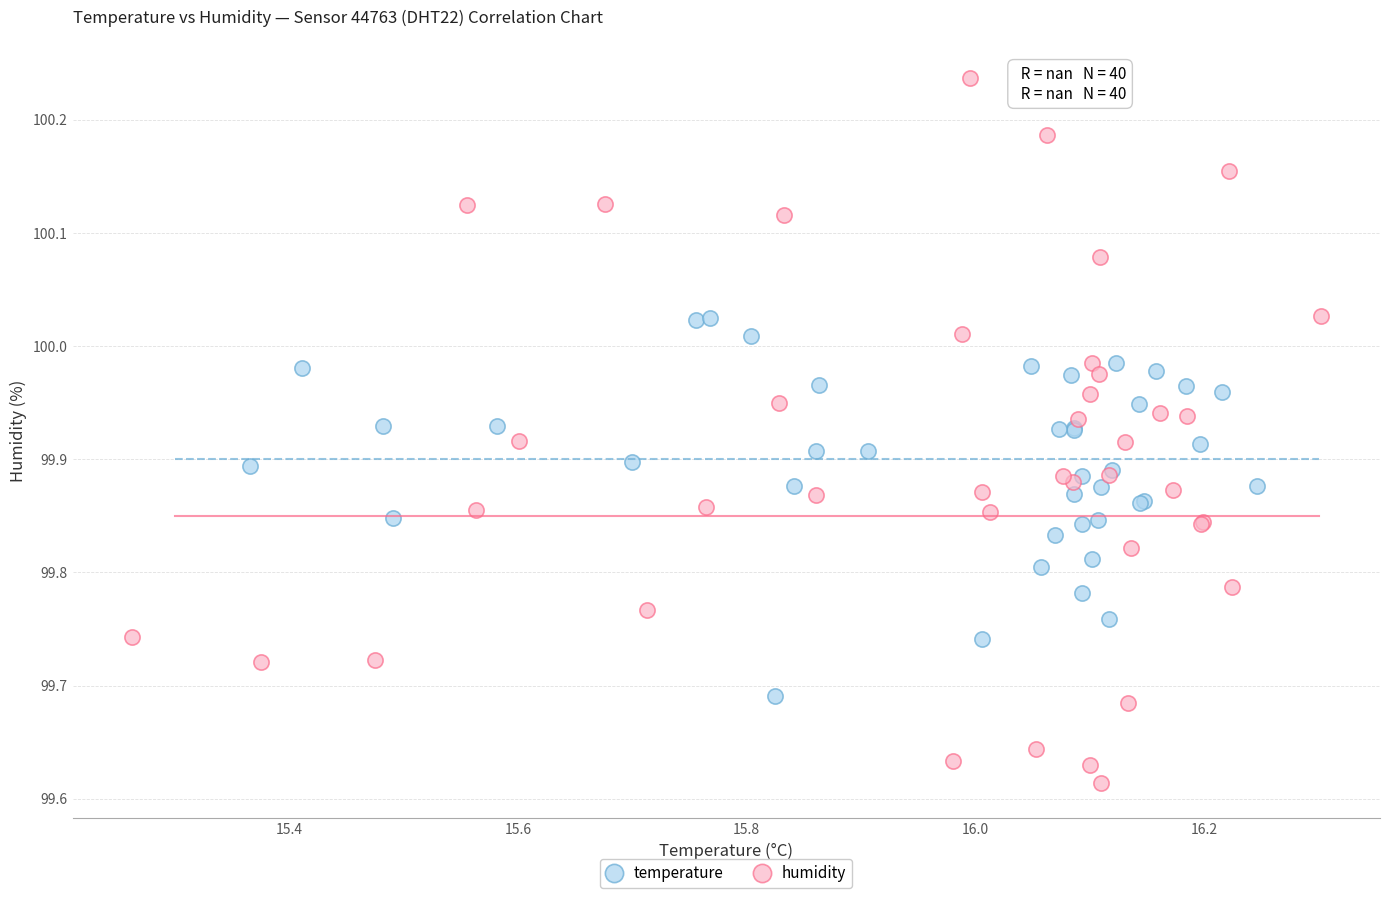

Which series reaches the minimum Y coordinate?

humidity